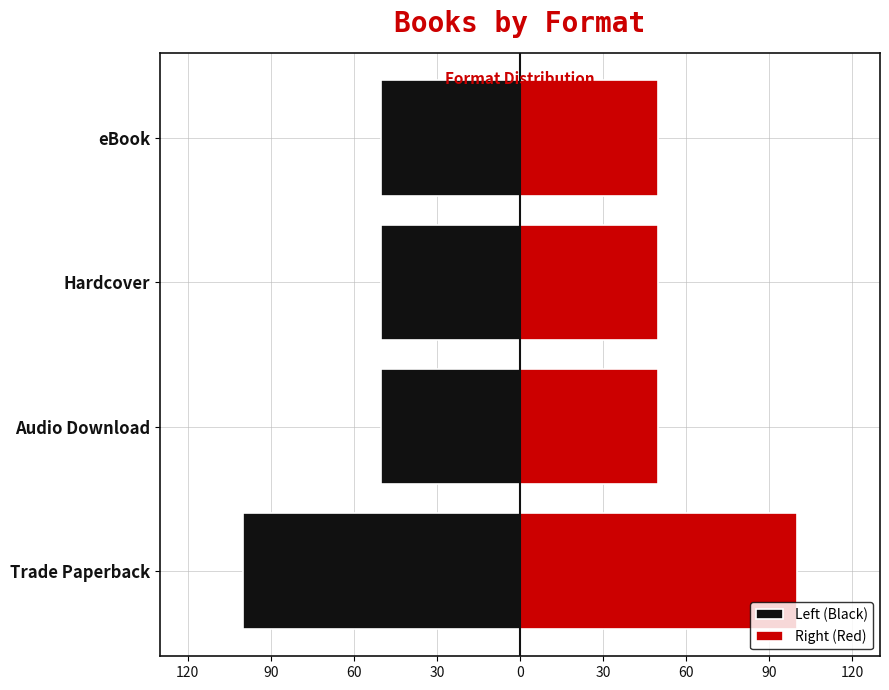

What is the difference between the maximum and minimum values in the Right (Red) series?

50